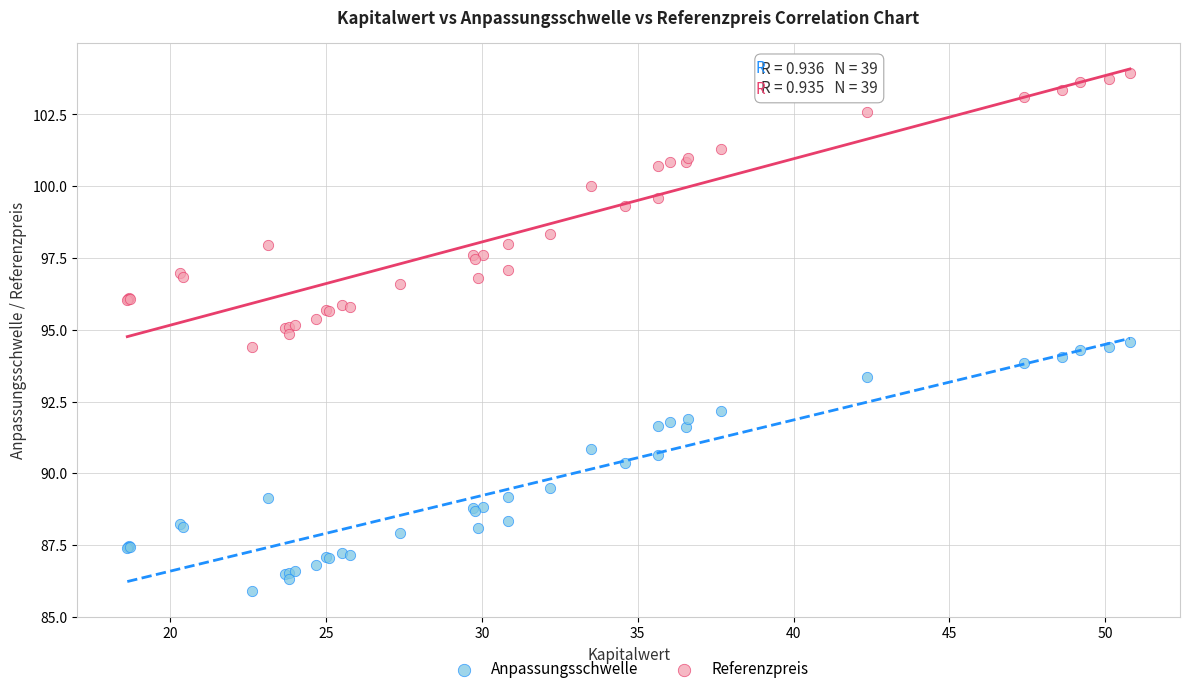

Which series reaches the minimum Y coordinate?

Anpassungsschwelle